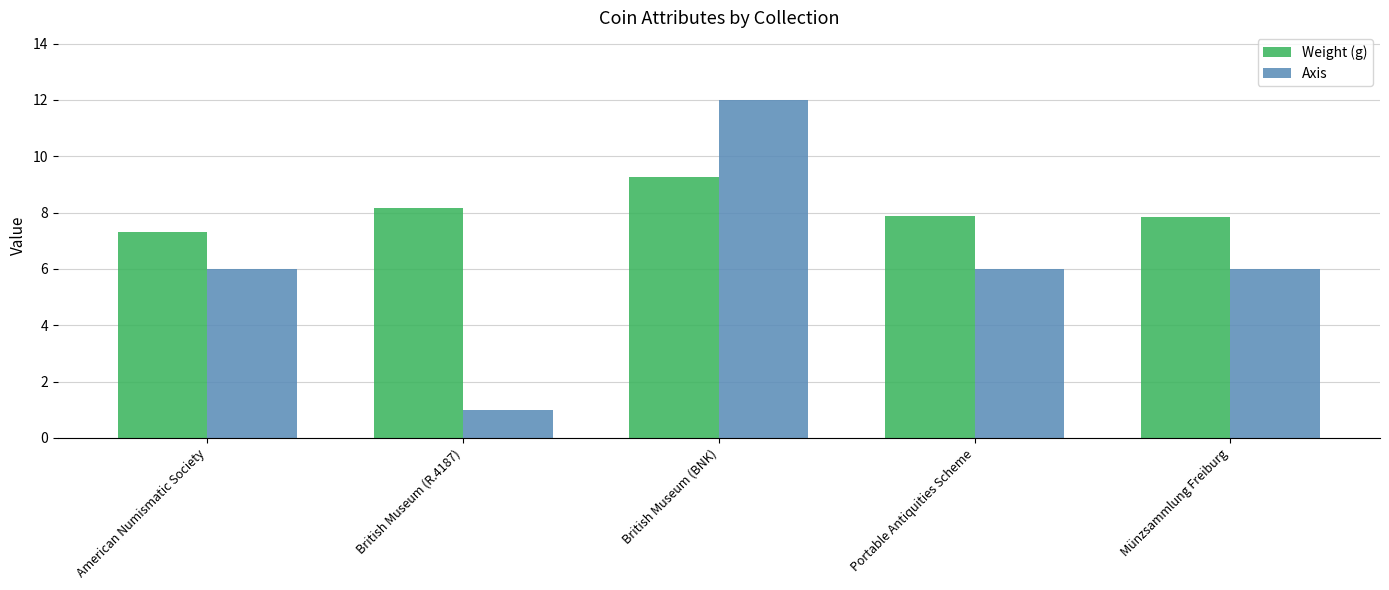

What is the spread (max minus min) of values at American Numismatic Society?

1.3